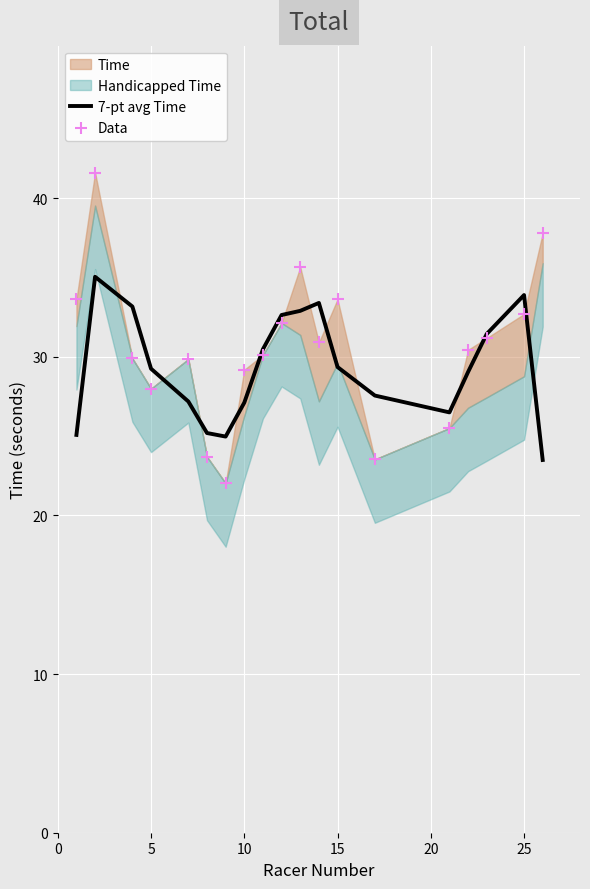

Which series reaches the maximum Y coordinate?

Data